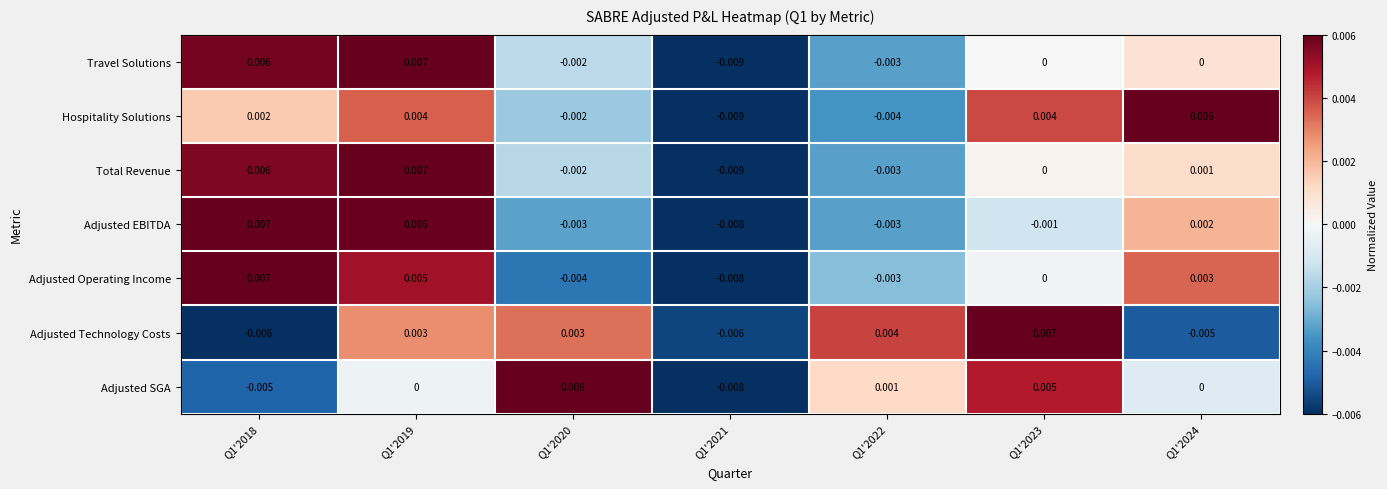

Between Q1'2018 and Q1'2019, which series saw the biggest shift?

Adjusted Technology Costs